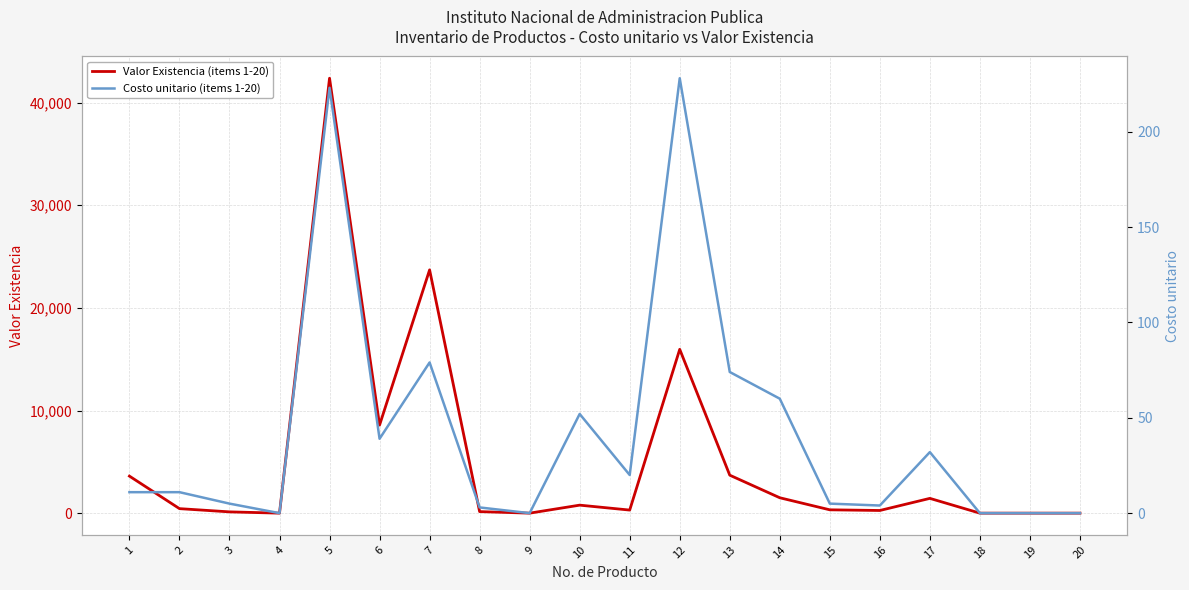

What is the difference between the Valor Existencia (items 1-20) values at 12 and 11?

15660